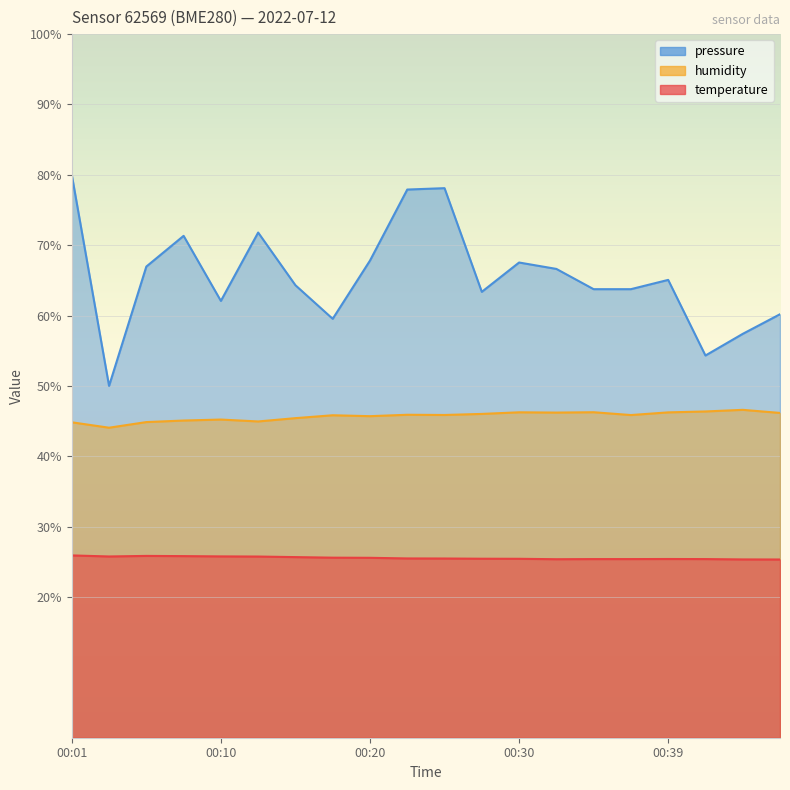

What is the average value of the temperature series?

25.6